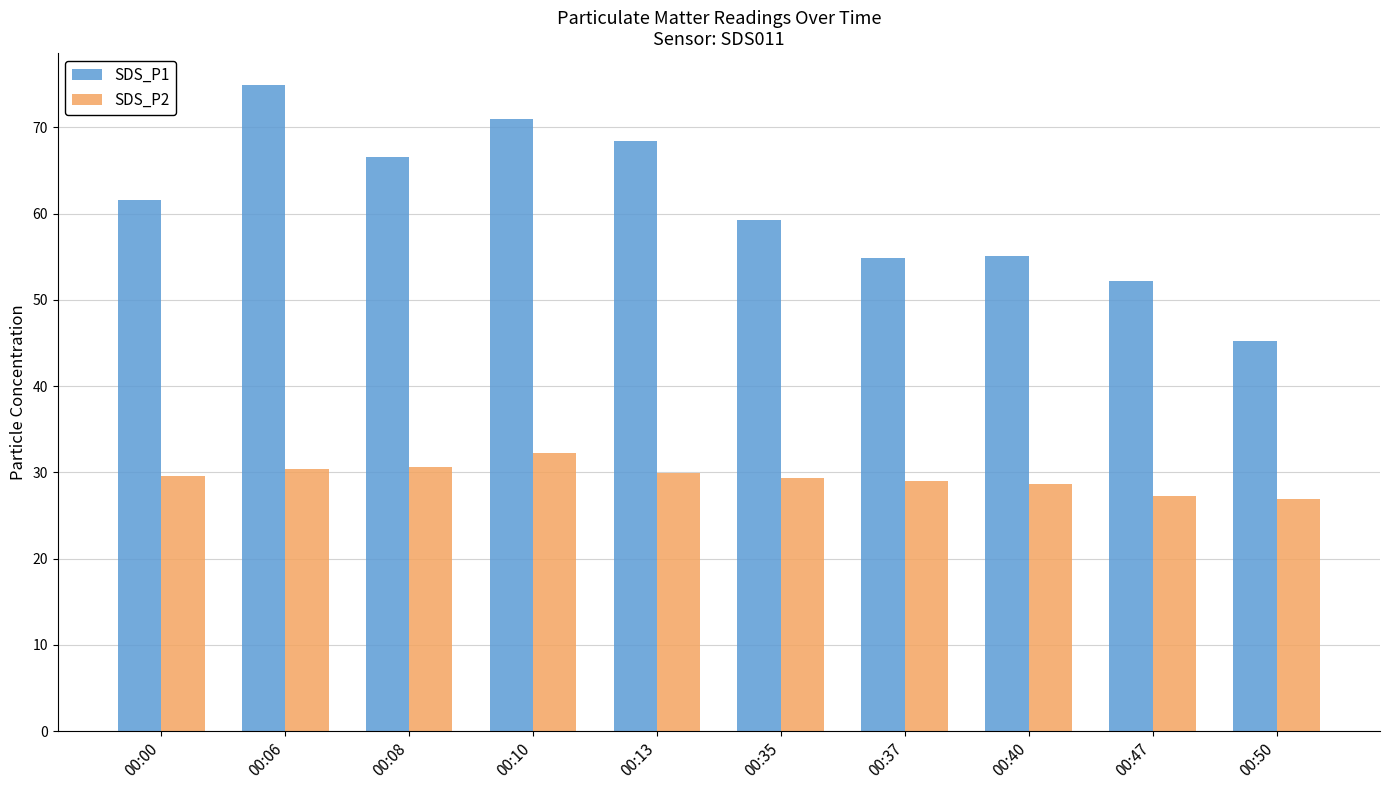

What is the sum of all SDS_P1 values?

608.9